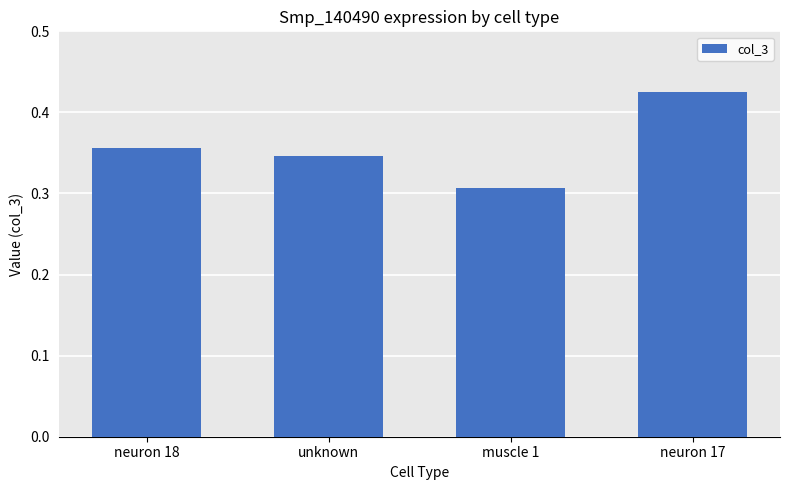

At which category does the chart reach its peak across all series?

neuron 17